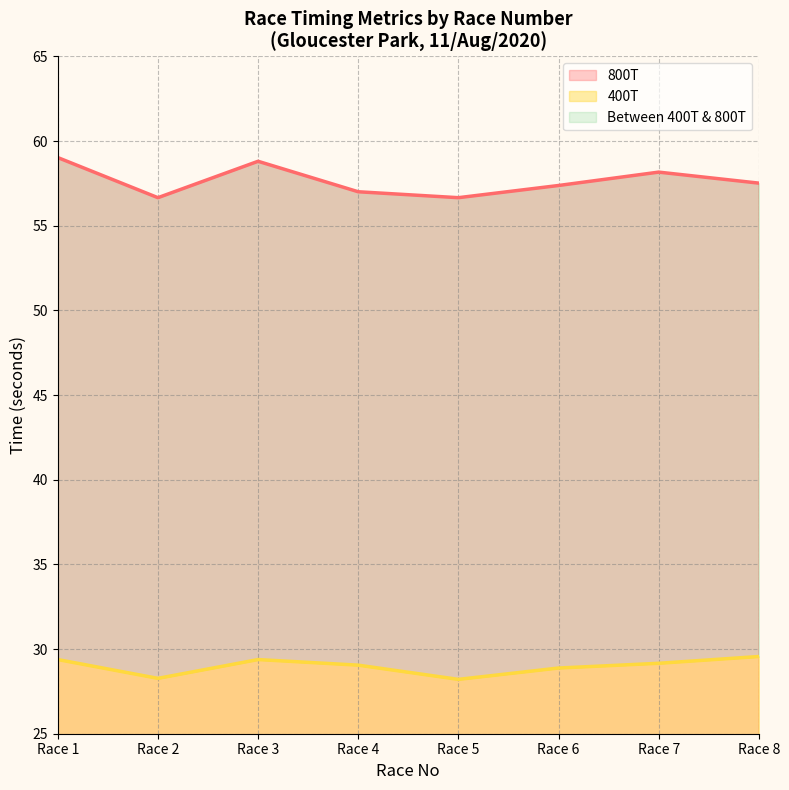

True or false: 800T and 400T cross at least once.

False